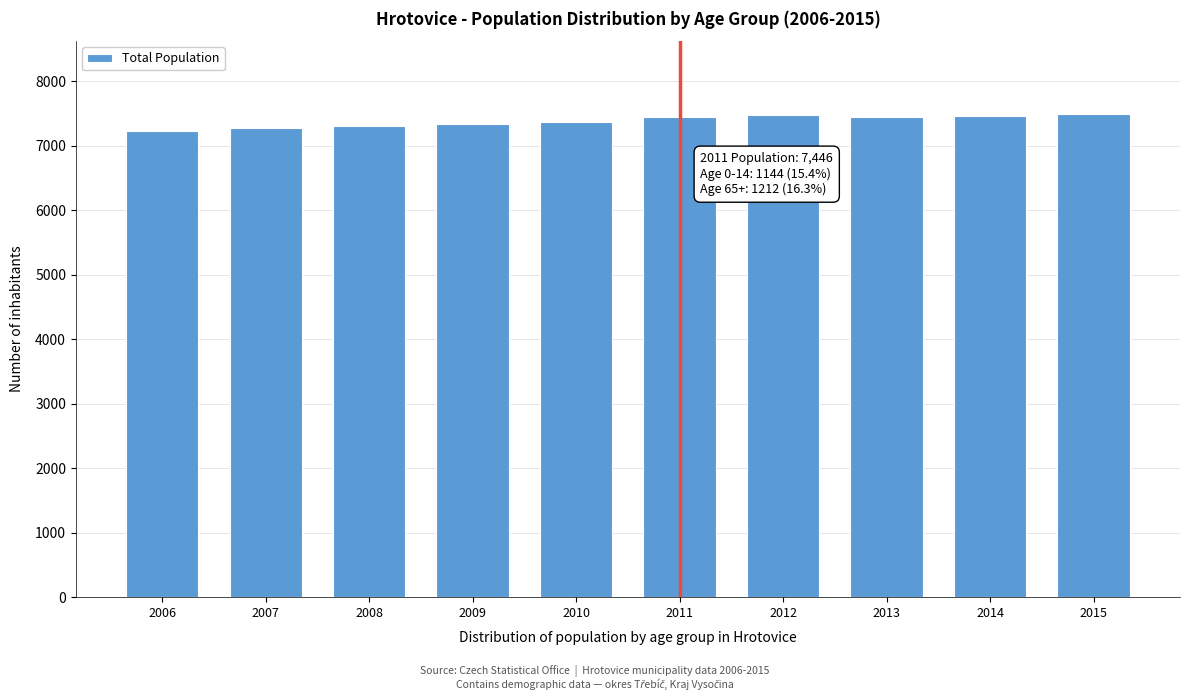

What is the sum of all values?

73847